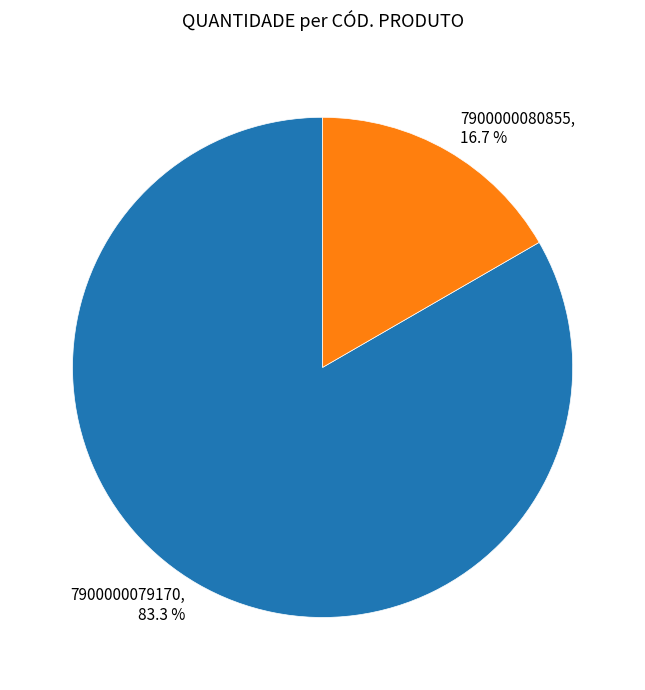

Which slice is the smallest?

7900000080855